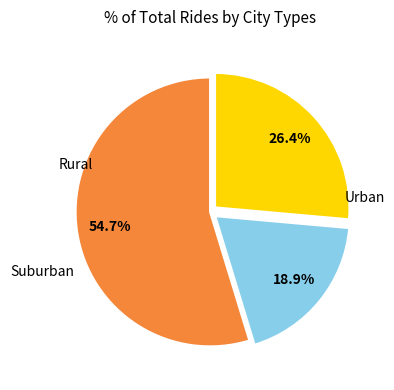

Is there any slice that represents more than half of the pie?

Yes